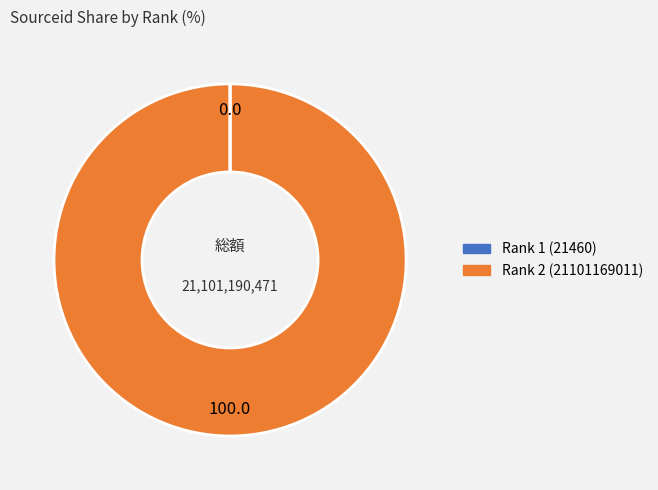

Which category has the biggest portion of the pie?

Rank 2 (21101169011)